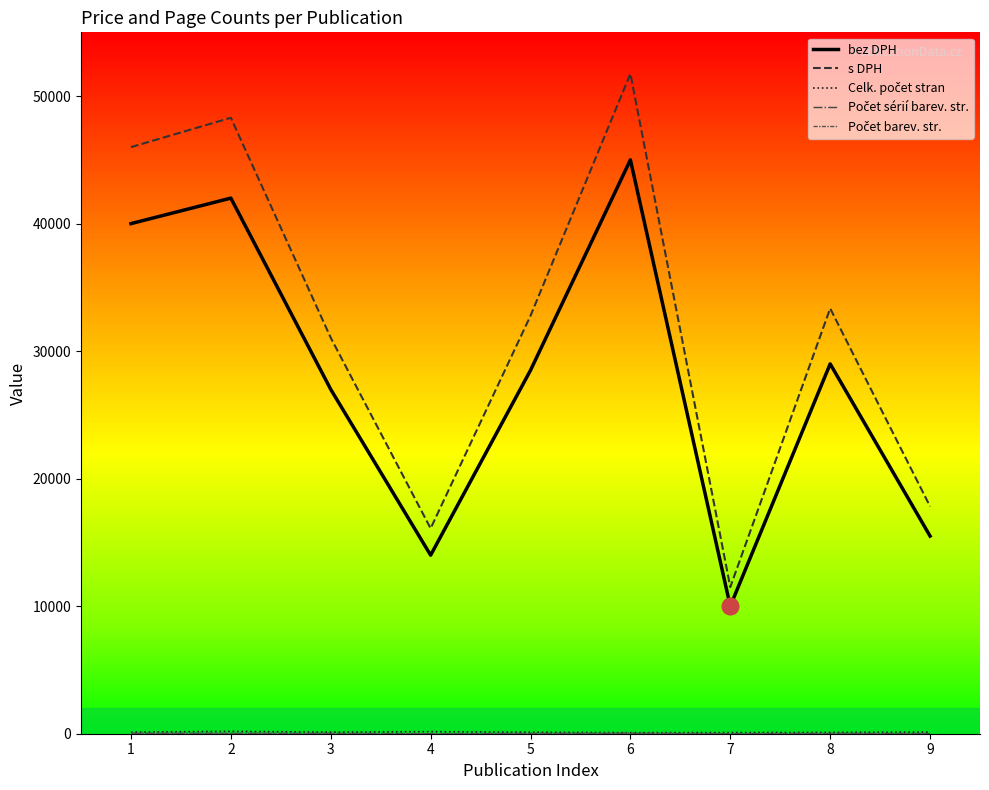

What is the total value across all series at 3?

58212